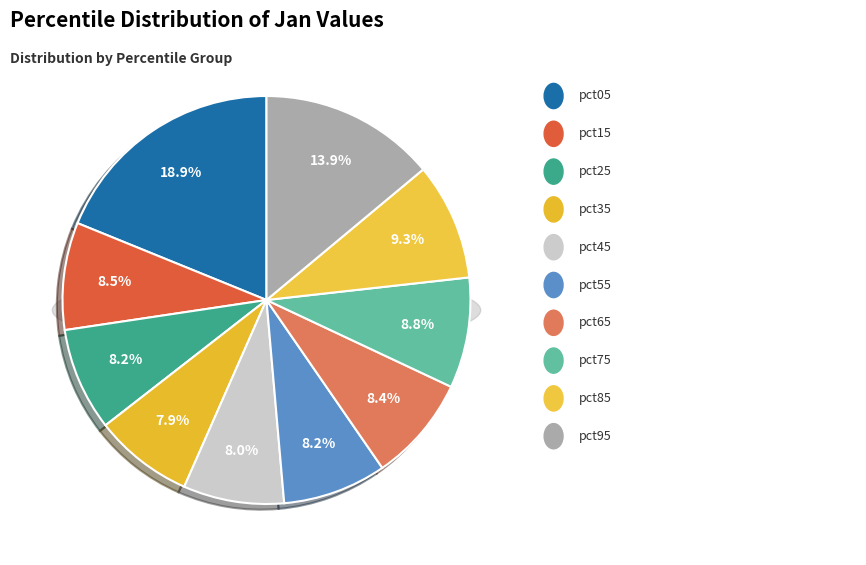

How many segments does this pie chart have?

10